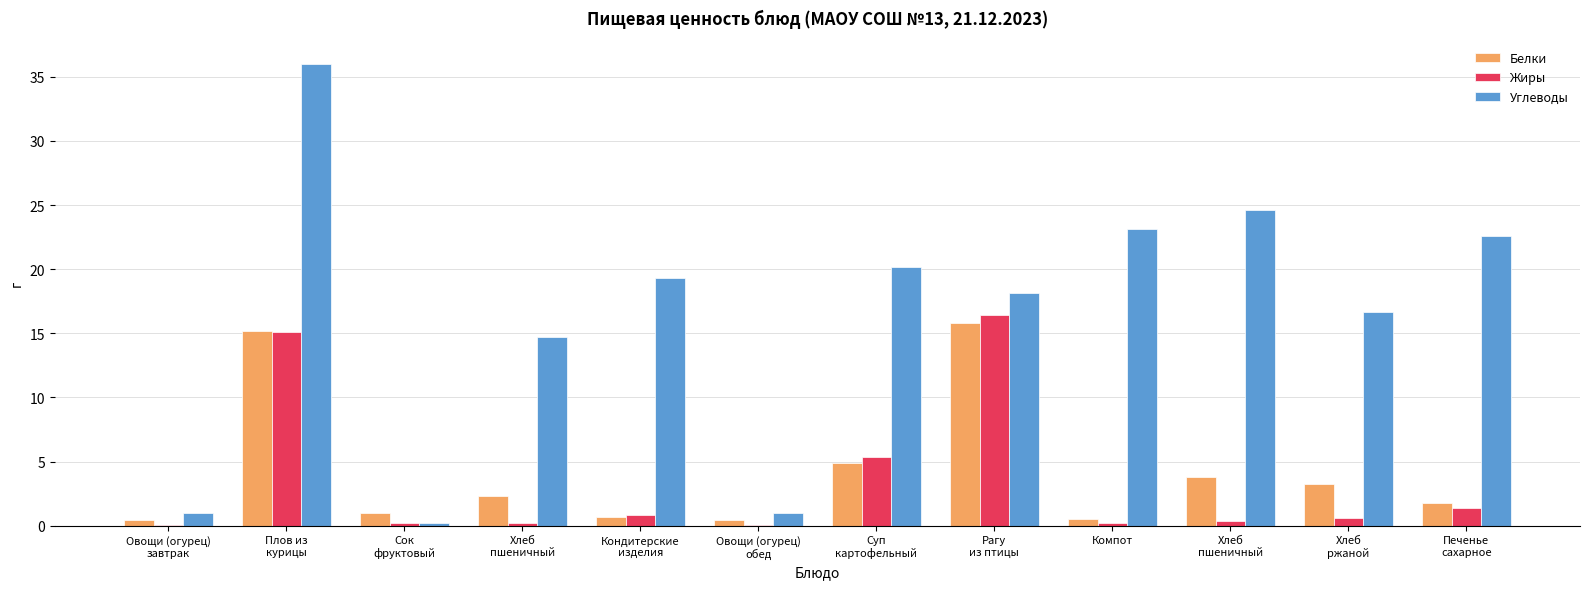

What are all the series names shown in the legend?

Белки, Жиры, Углеводы